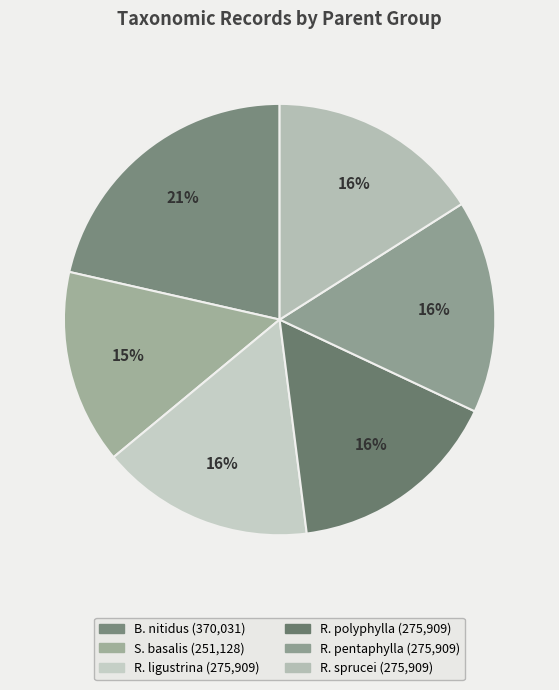

How many slices are in this pie chart?

6